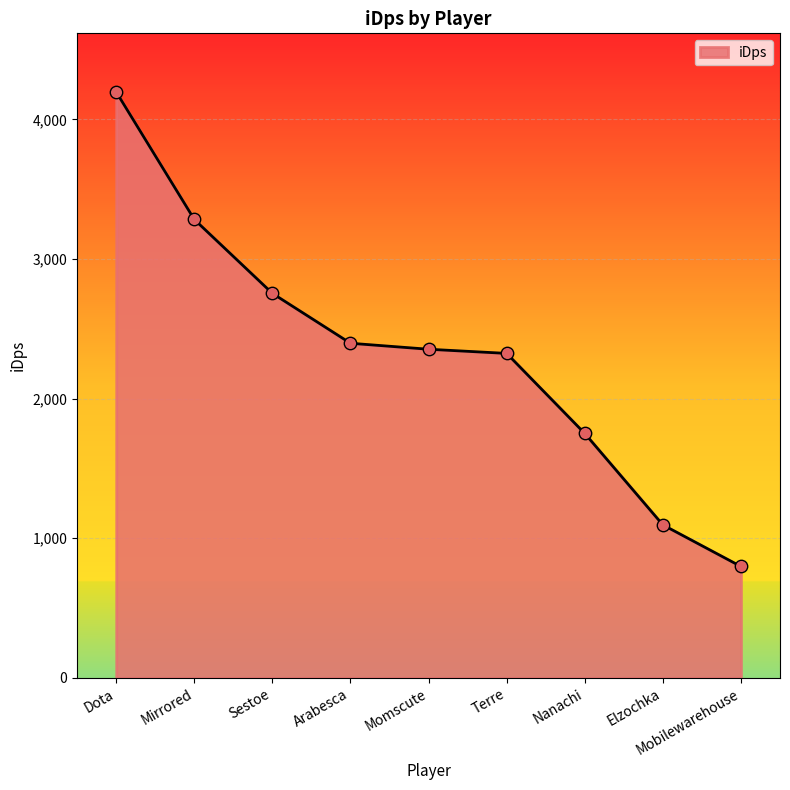

Which has a higher value, Mirrored or Nanachi?

Mirrored